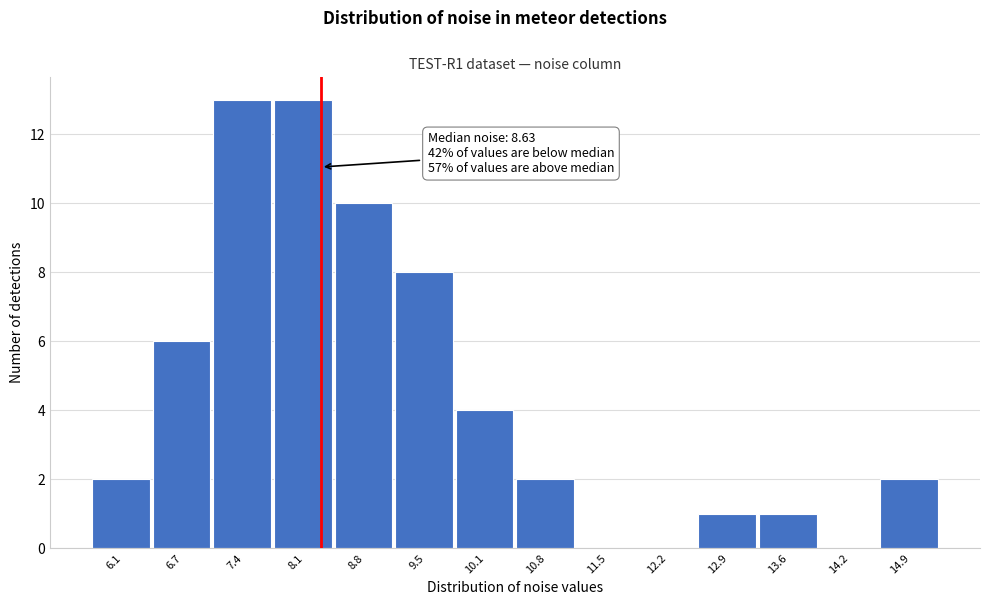

Reading left to right, list all the values displayed in this chart.

6.1=2	6.7=6	7.4=13	8.1=13	8.8=10	9.5=8	10.1=4	10.8=2	11.5=0	12.2=0	12.9=1	13.6=1	14.2=0	14.9=2